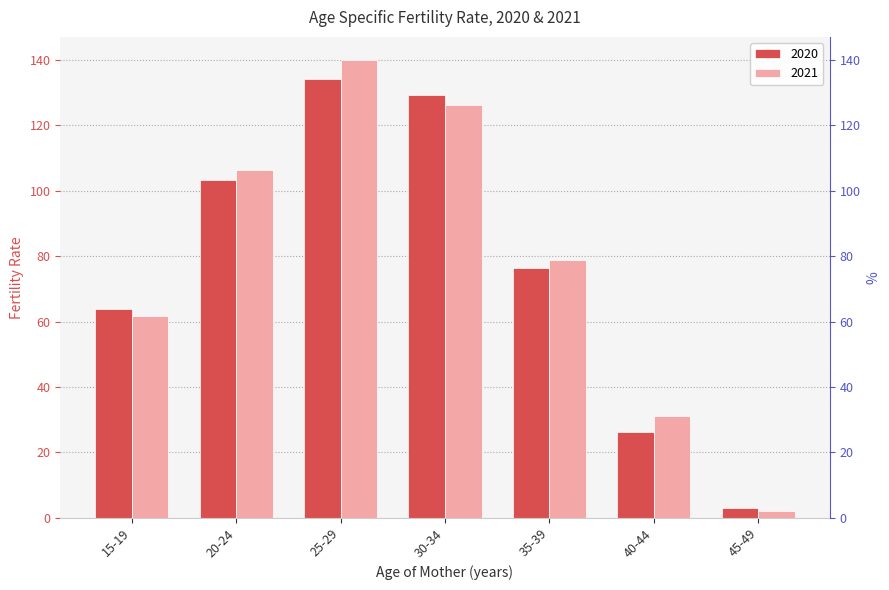

The value of 2020 at 15-19 is 15.3. True or false?

False